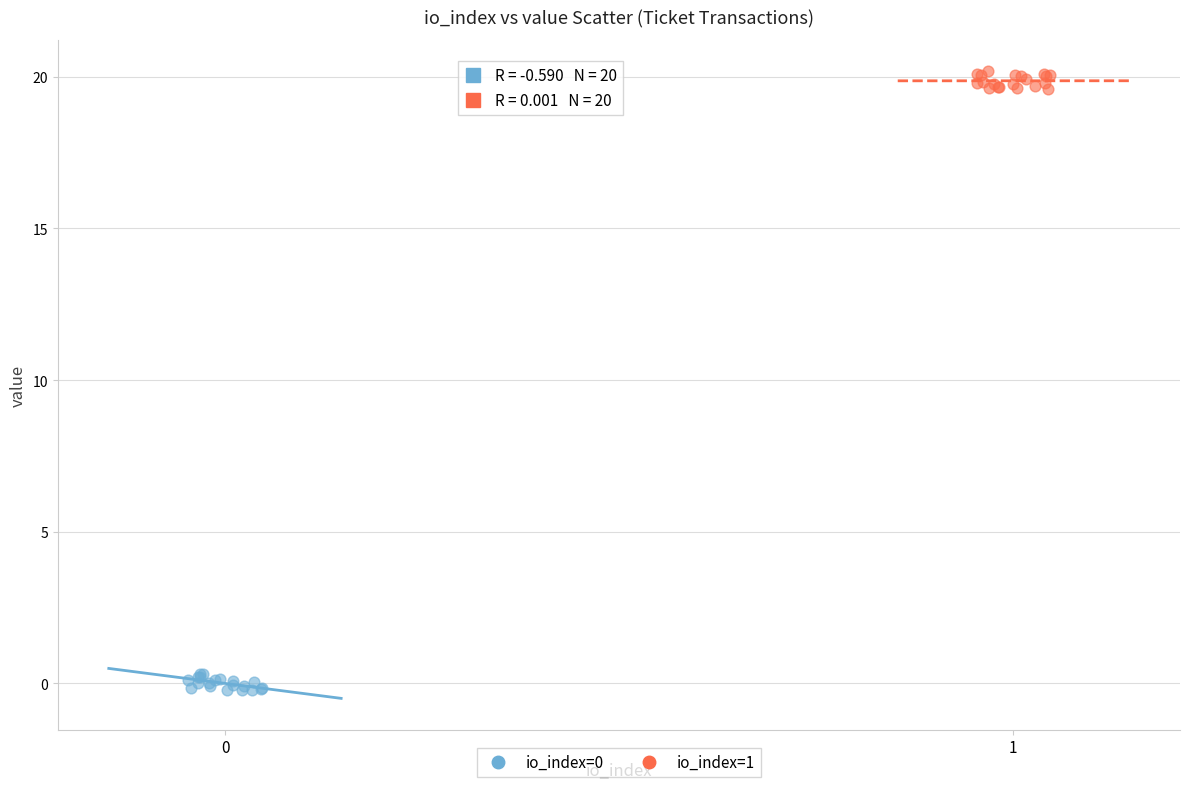

Which series contains the highest Y value?

io_index=1